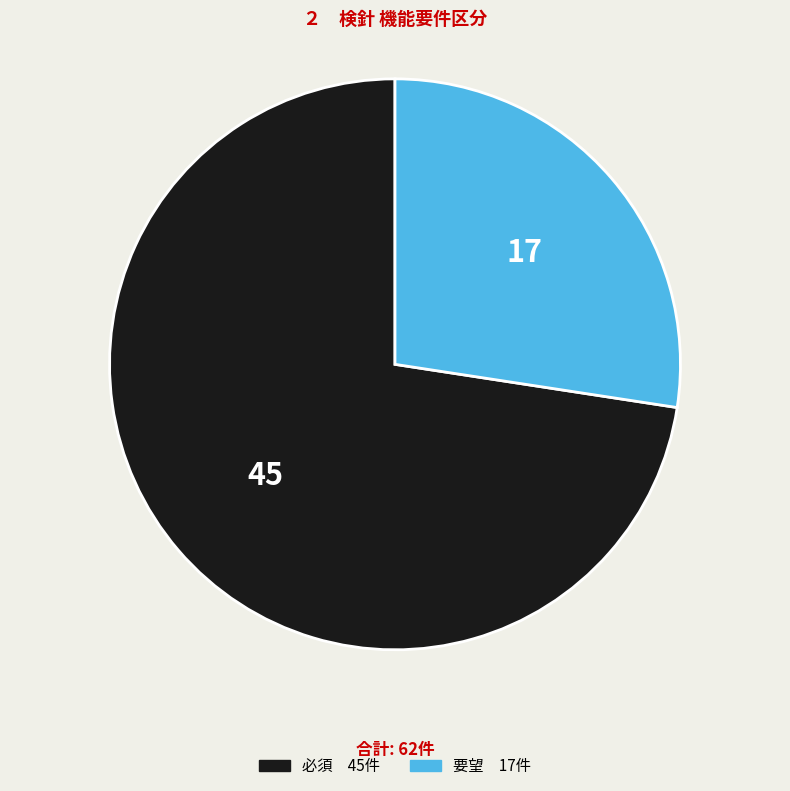

Is 必須 the majority of the pie?

Yes